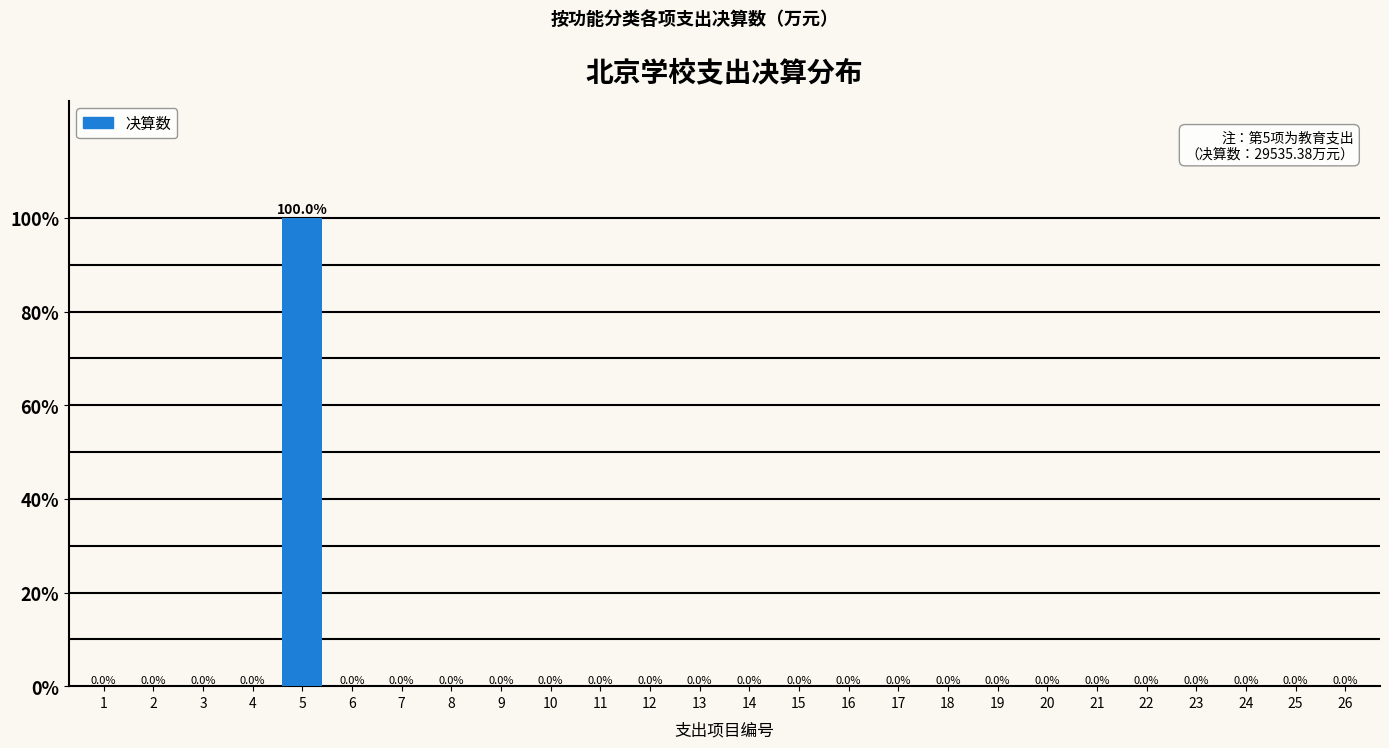

Reading left to right, transcribe all the data shown in this chart.

1=0	2=0	3=0	4=0	5=100	6=0	7=0	8=0	9=0	10=0	11=0	12=0	13=0	14=0	15=0	16=0	17=0	18=0	19=0	20=0	21=0	22=0	23=0	24=0	25=0	26=0